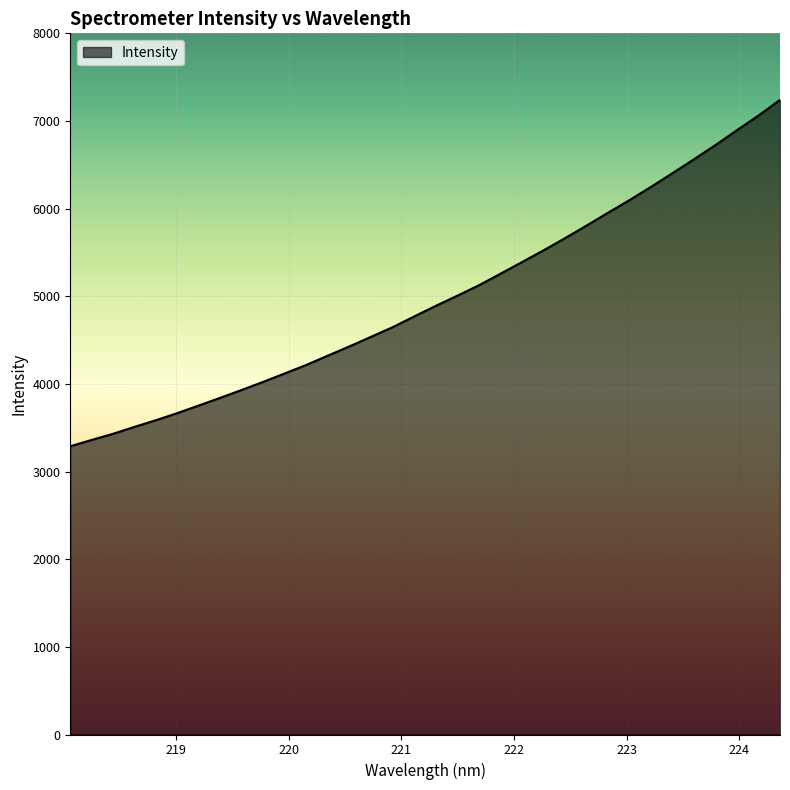

What is the smallest value displayed?

3288.5